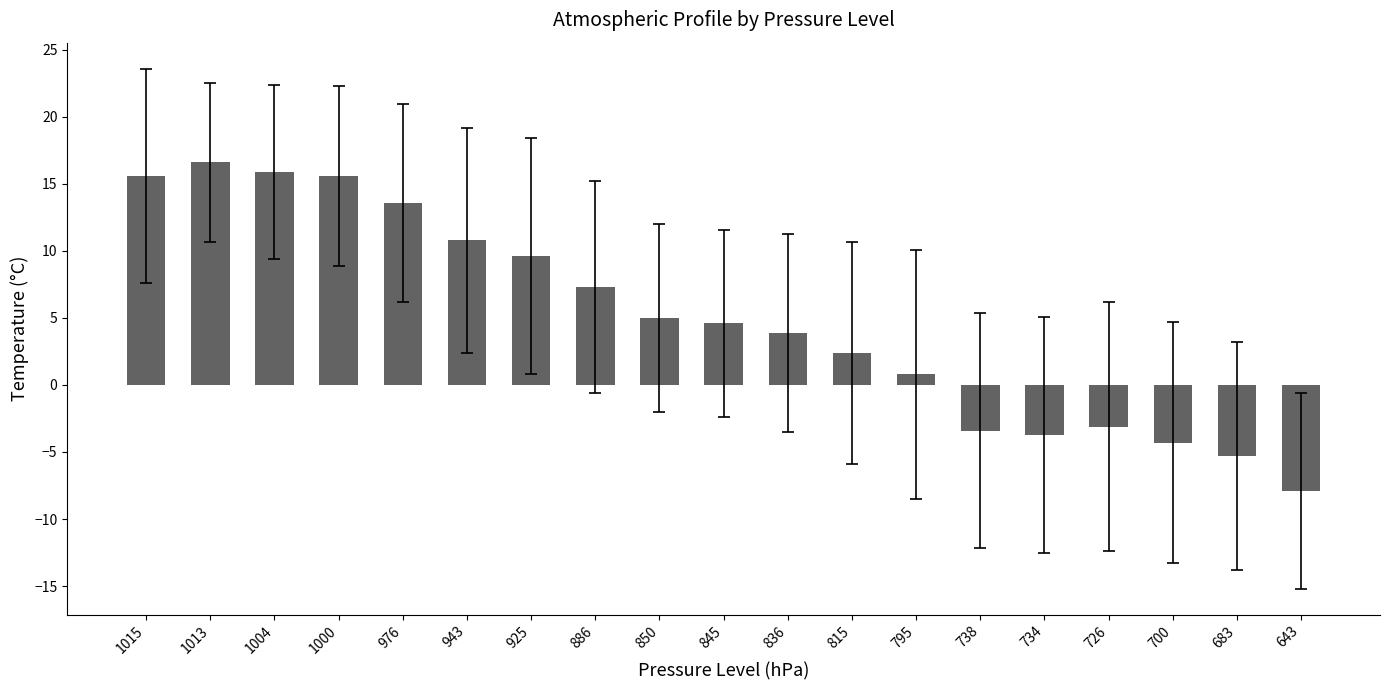

What is the maximum value shown in the chart?

16.6